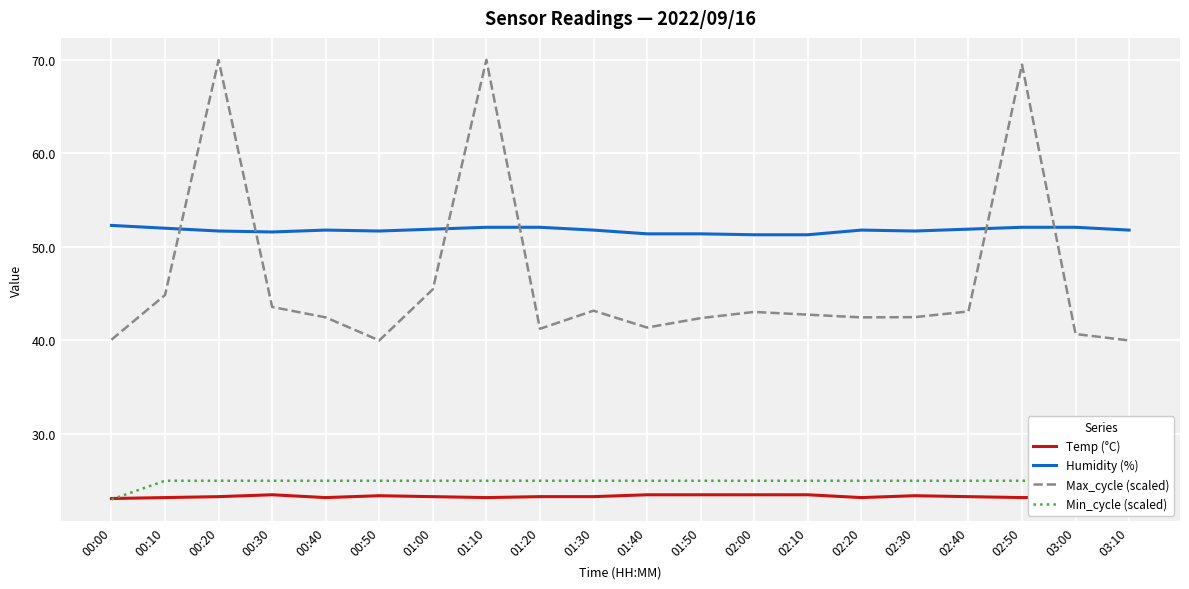

How many distinct data groups are displayed?

4